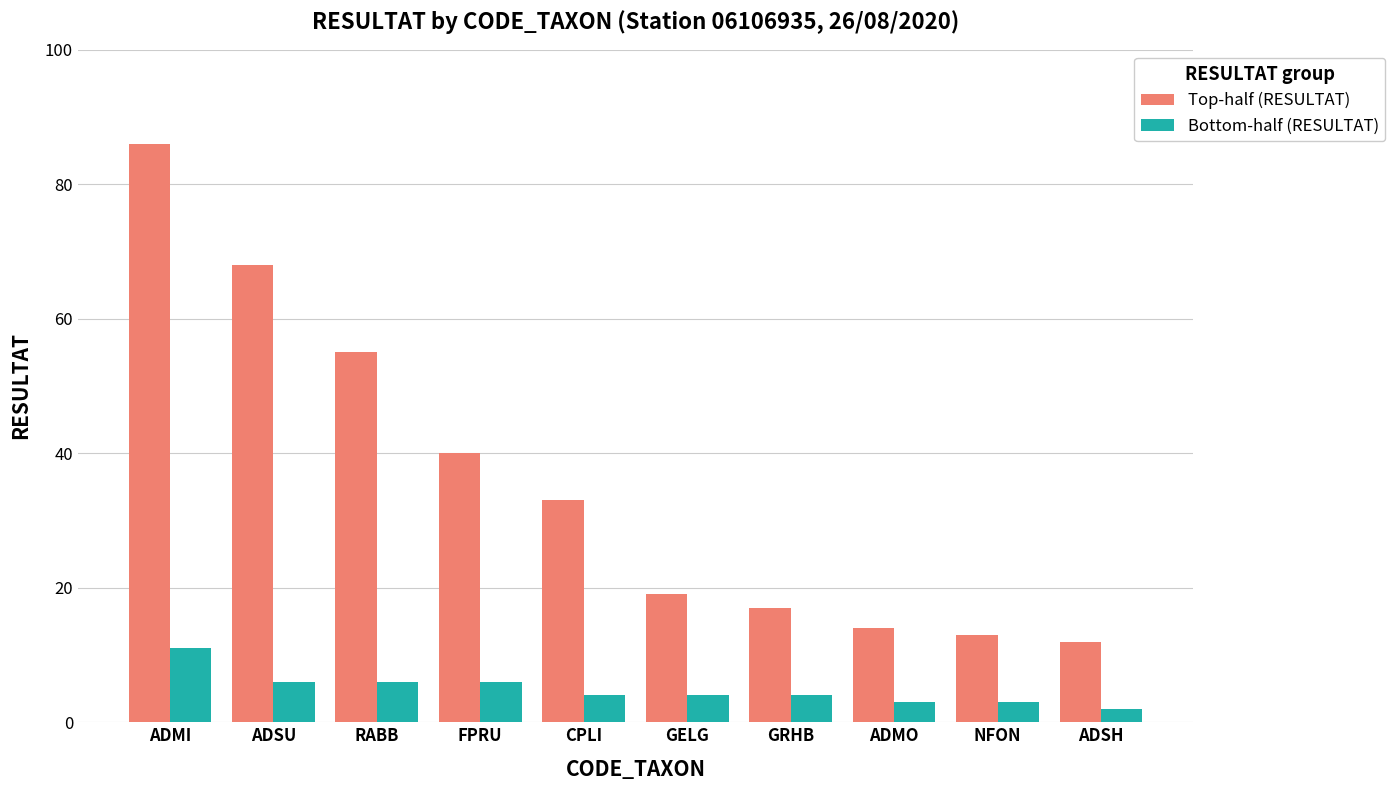

What is the label of the 7th bar from the left?

GRHB